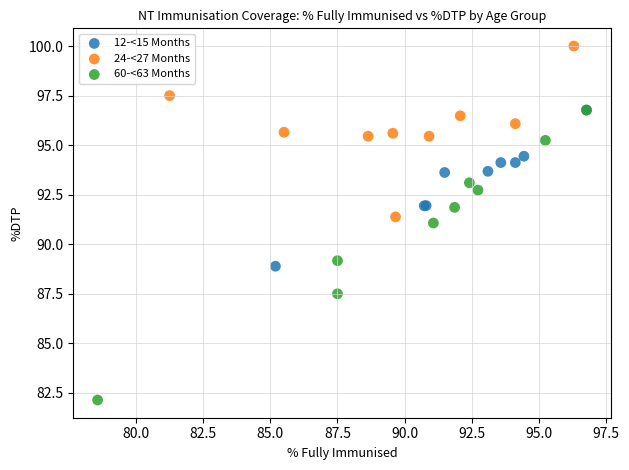

Which series has the largest Y range (max minus min)?

60-<63 Months